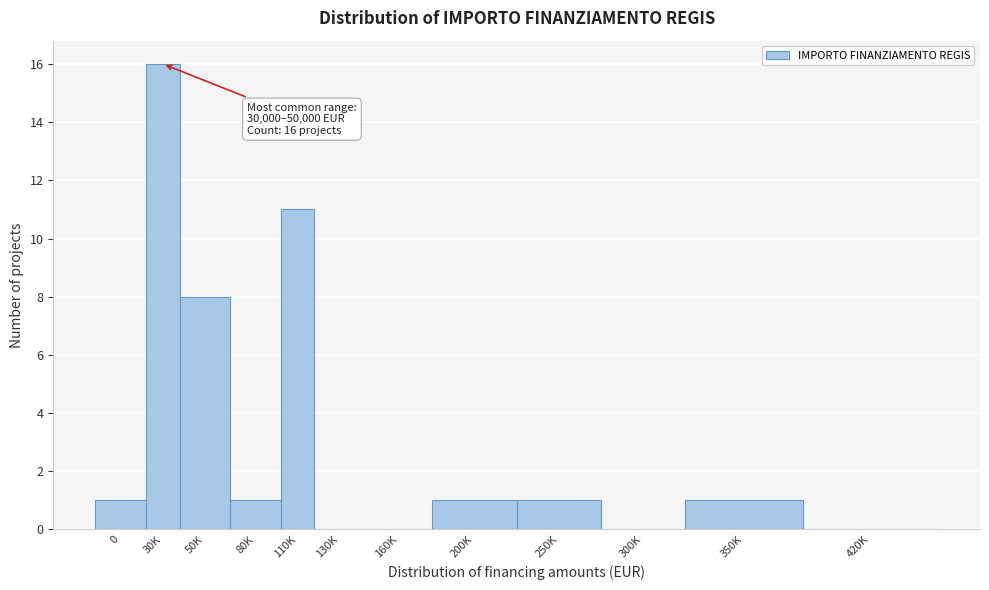

Reading right to left, what are all the values shown in this chart?

420K=0	350K=1	300K=0	250K=1	200K=1	160K=0	130K=0	110K=11	80K=1	50K=8	30K=16	0=1